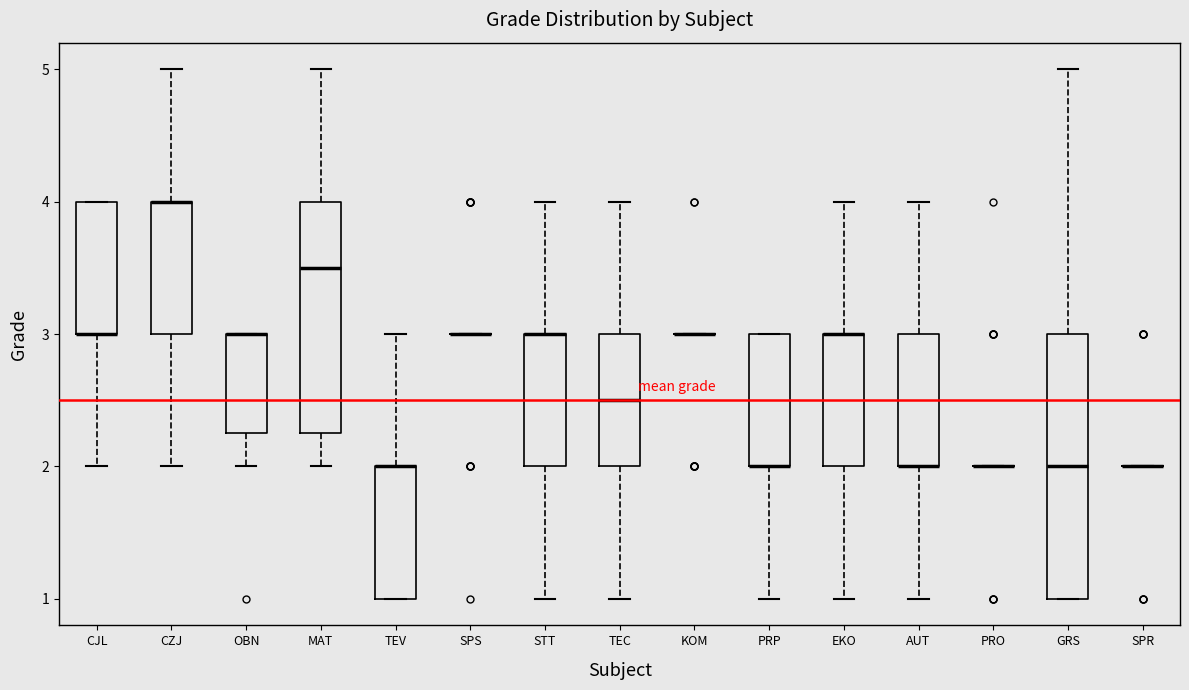

Which box is the tallest, from its lower edge to its upper edge?

GRS